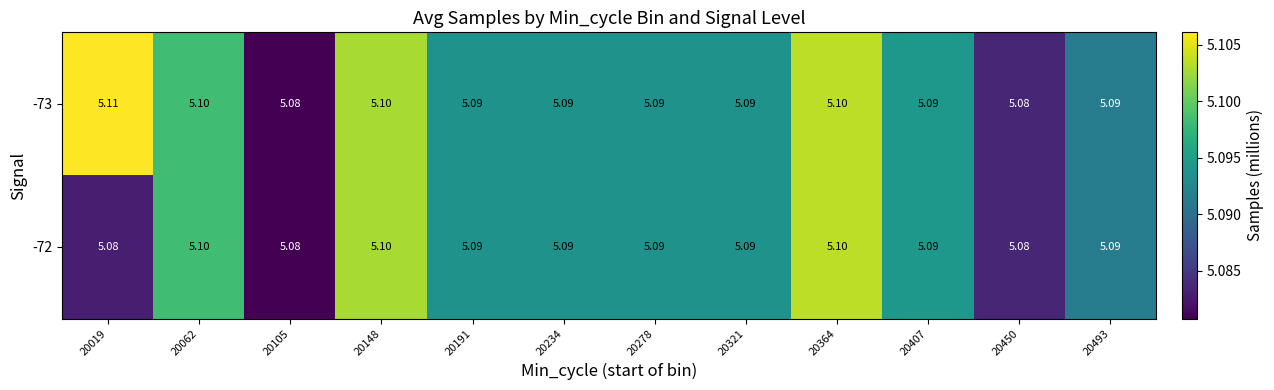

Rank the series by their maximum value, from lowest to highest.

-72, -73